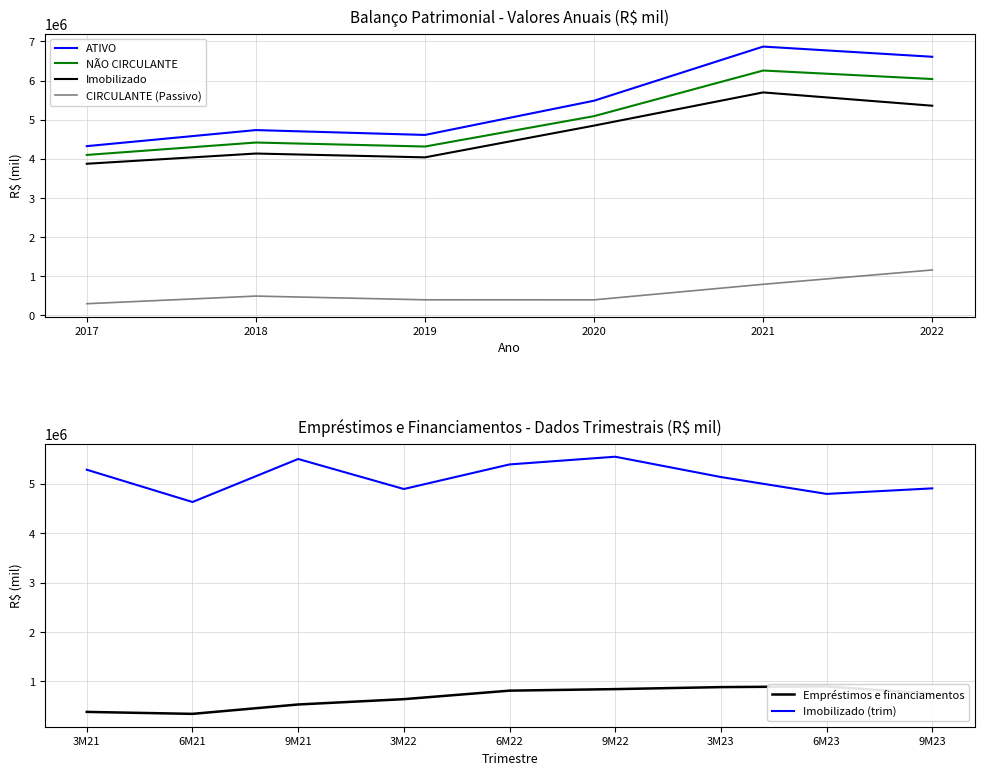

True or false: CIRCULANTE (Passivo) and Imobilizado intersect in this chart.

False